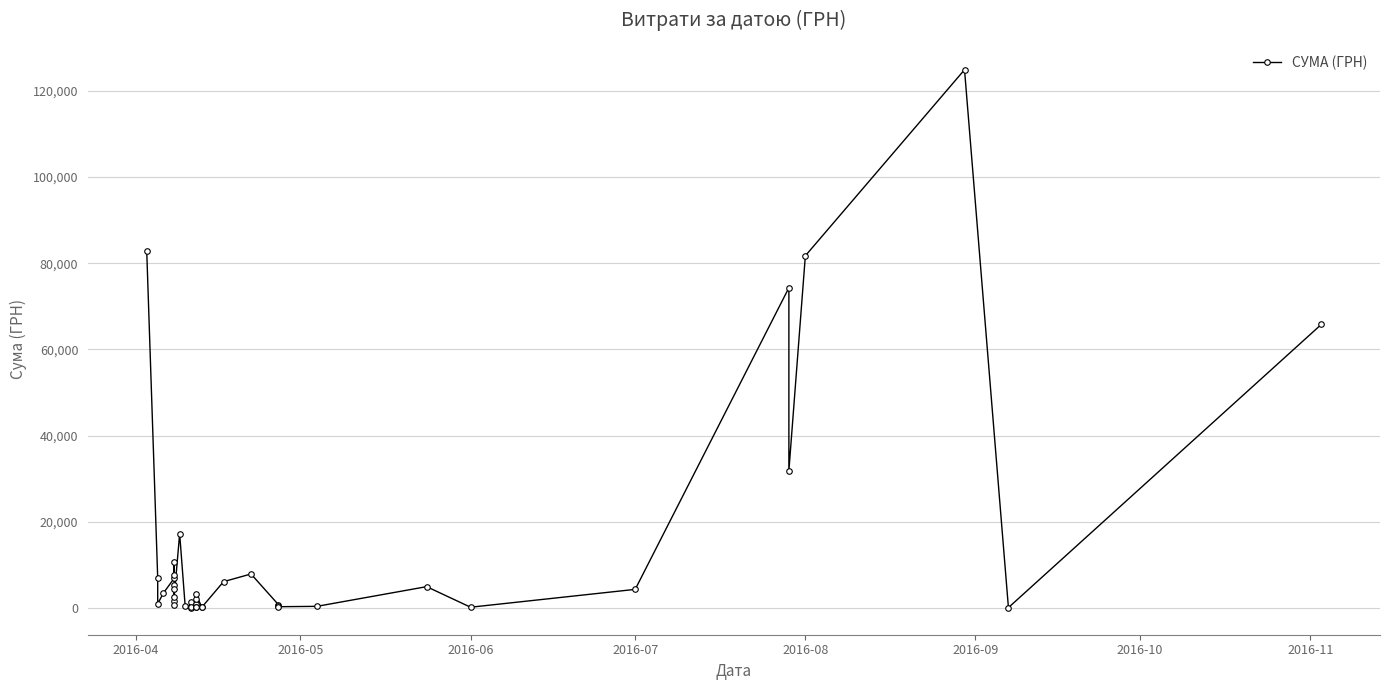

How many distinct data groups are displayed?

1